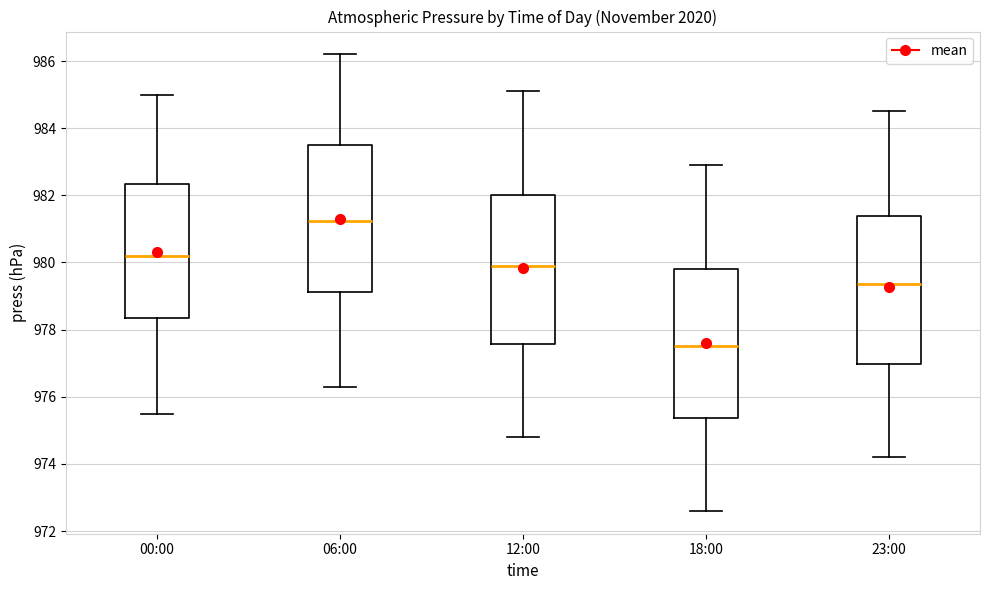

Which box has the lowest median line?

18:00